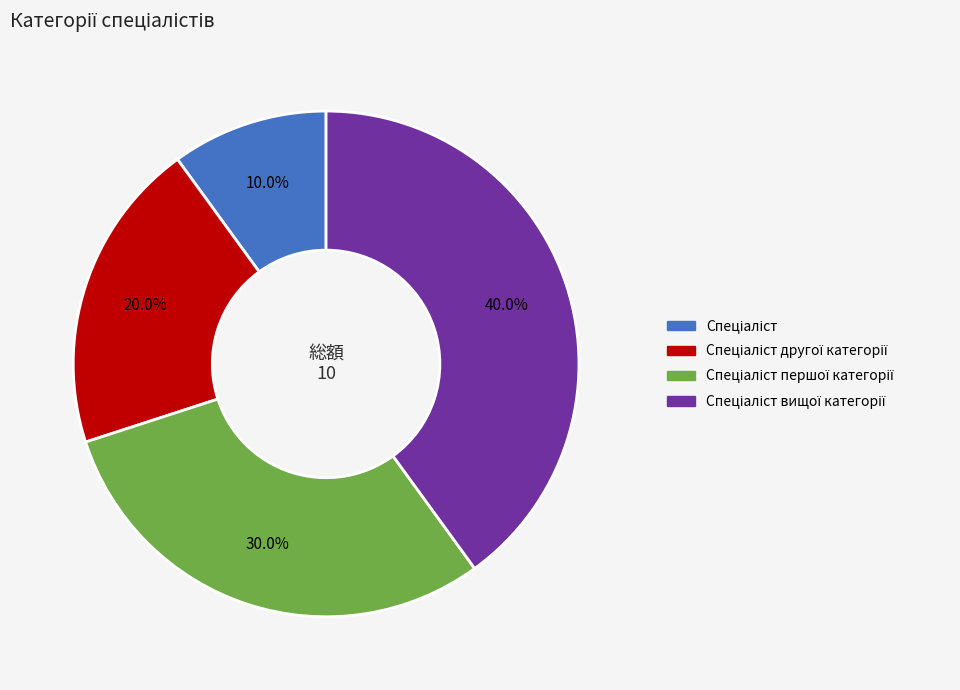

Does any single category account for the majority?

No